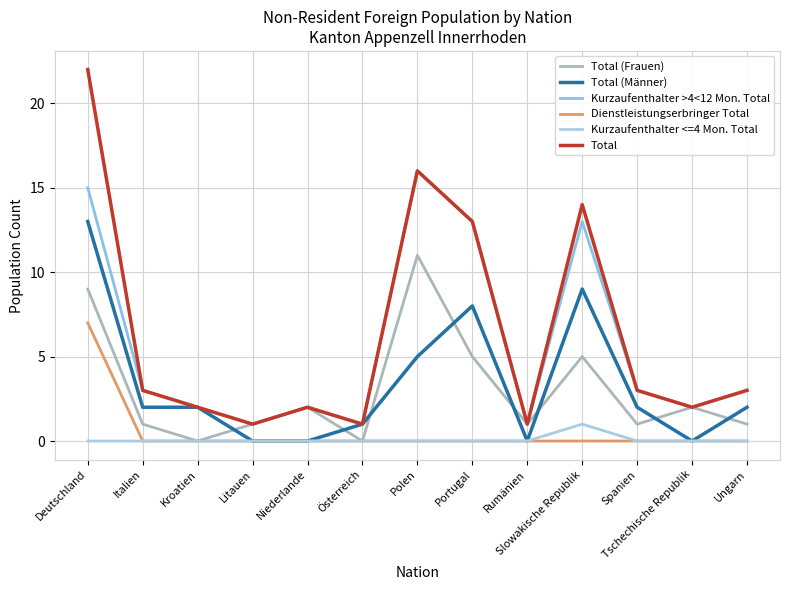

How many lines are shown in the chart?

6